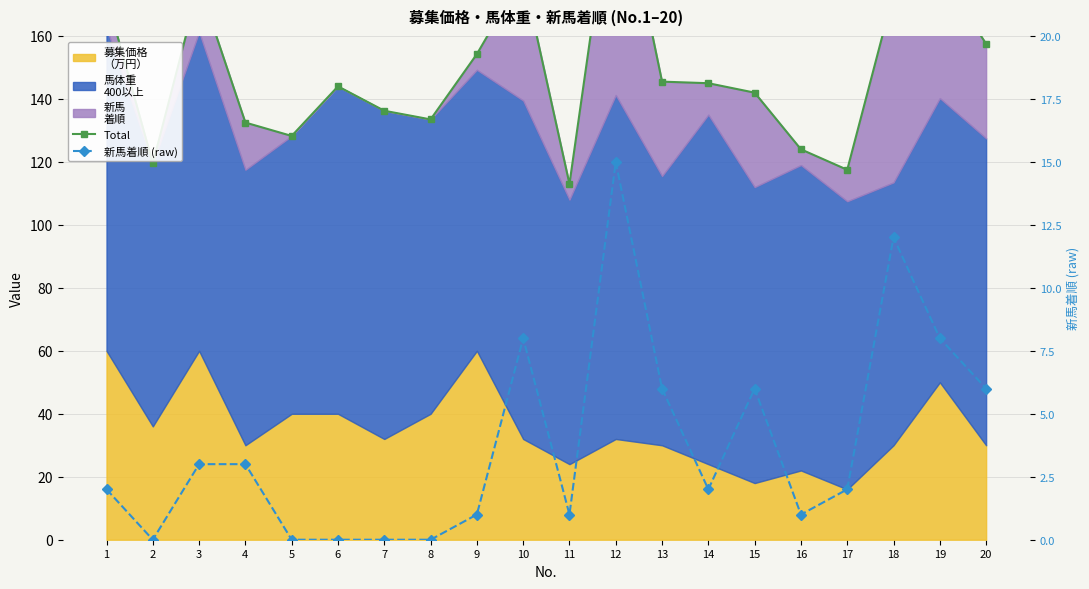

Reading left to right, extract all data points from this chart.

Total: 1=172.5	2=119.5	3=176.2	4=132.5	5=128.2	6=144.0	7=136.2	8=133.5	9=154.2	10=179.5	11=113.0	12=216.2	13=145.5	14=145.0	15=142.0	16=124.0	17=117.5	18=173.5	19=180.2	20=157.5
新馬着順 (raw): 1=2.0	2=0.0	3=3.0	4=3.0	5=0.0	6=0.0	7=0.0	8=0.0	9=1.0	10=8.0	11=1.0	12=15.0	13=6.0	14=2.0	15=6.0	16=1.0	17=2.0	18=12.0	19=8.0	20=6.0